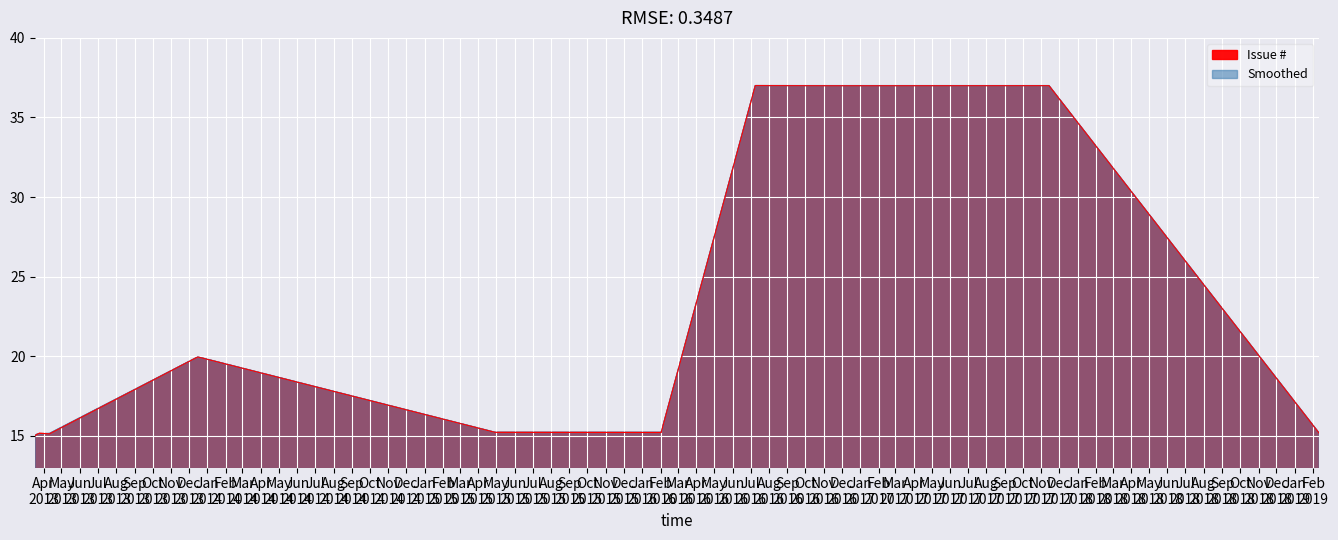

Where is Smoothed nearest to the value 26?

2013-12-16